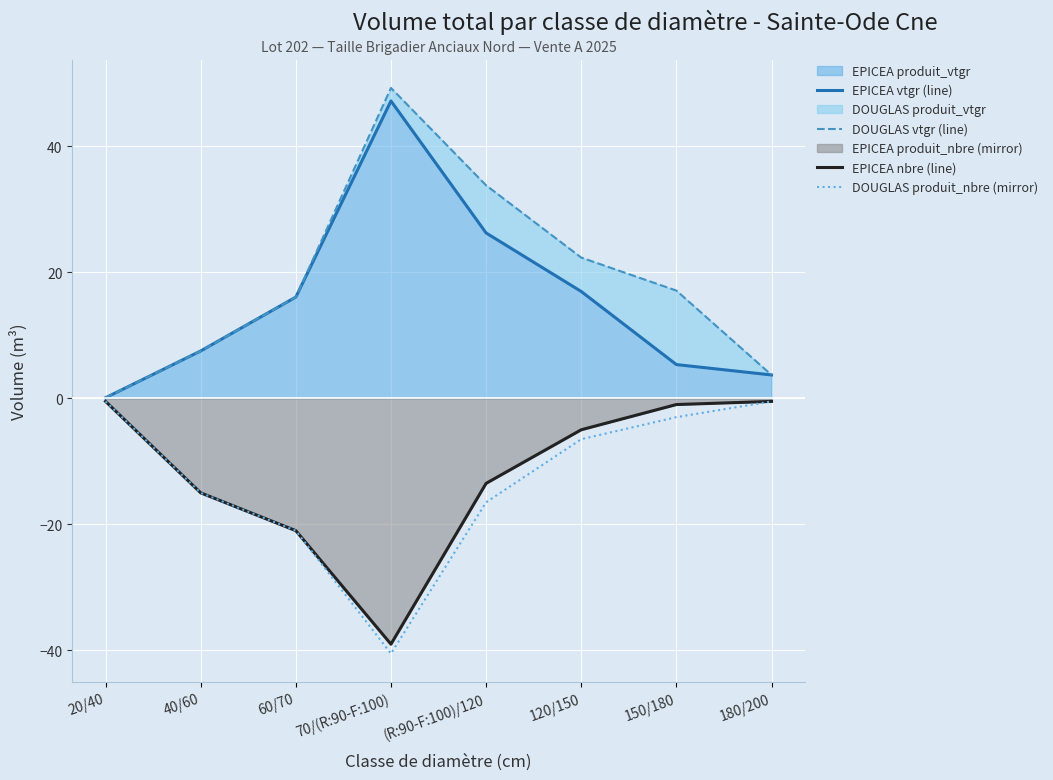

At 20/40, list the series in order from largest to smallest.

EPICEA vtgr (line), DOUGLAS vtgr (line), EPICEA nbre (line), DOUGLAS produit_nbre (mirror)